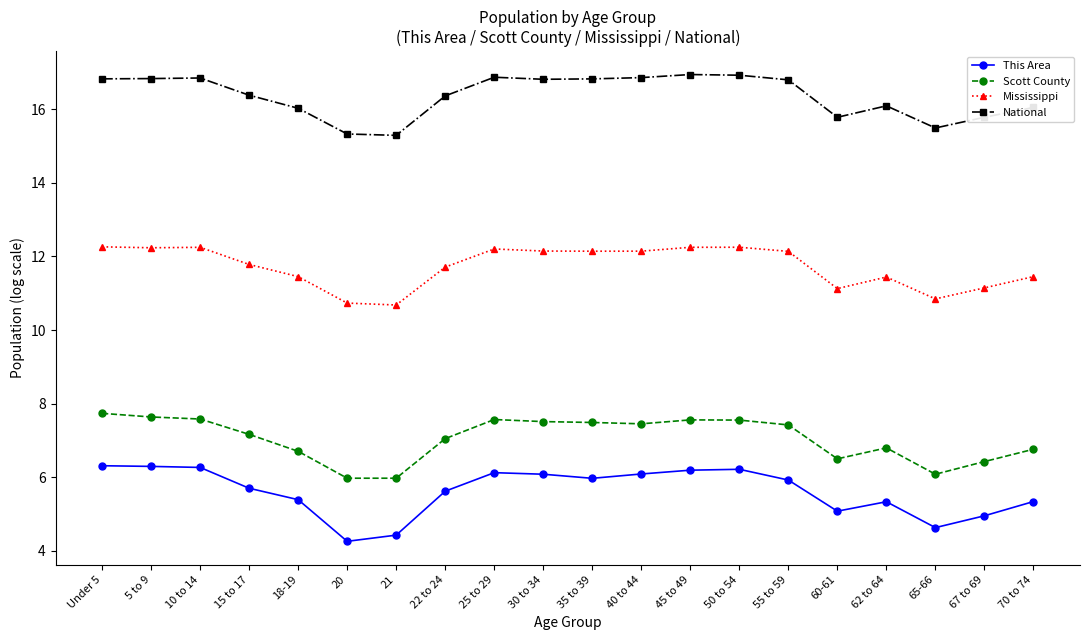

What is the smallest value displayed?

4.3